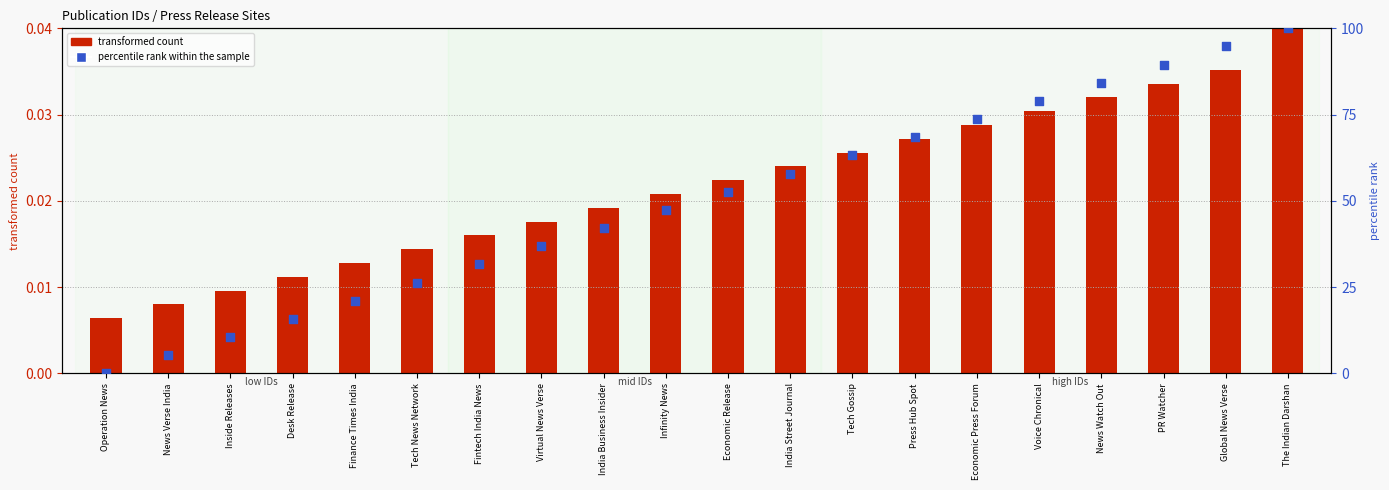

Which series has the largest total across all categories?

percentile rank within the sample